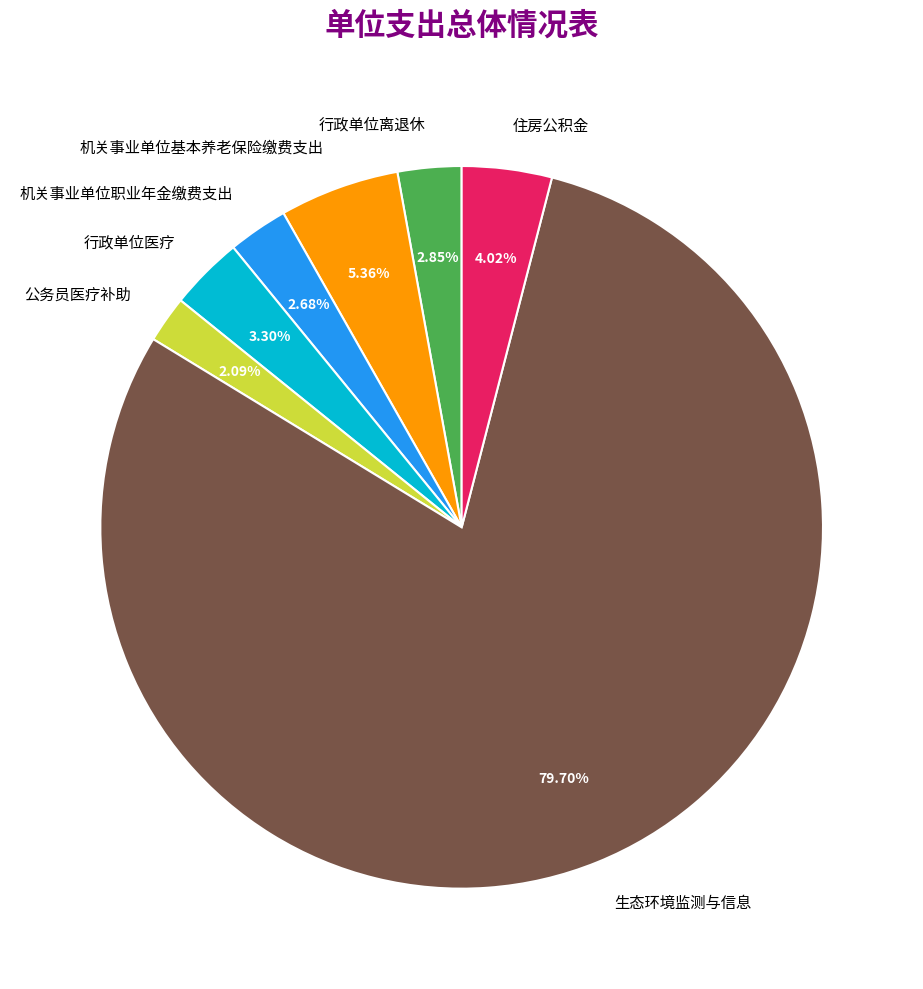

To the nearest percent, what is the average slice percentage?

14%